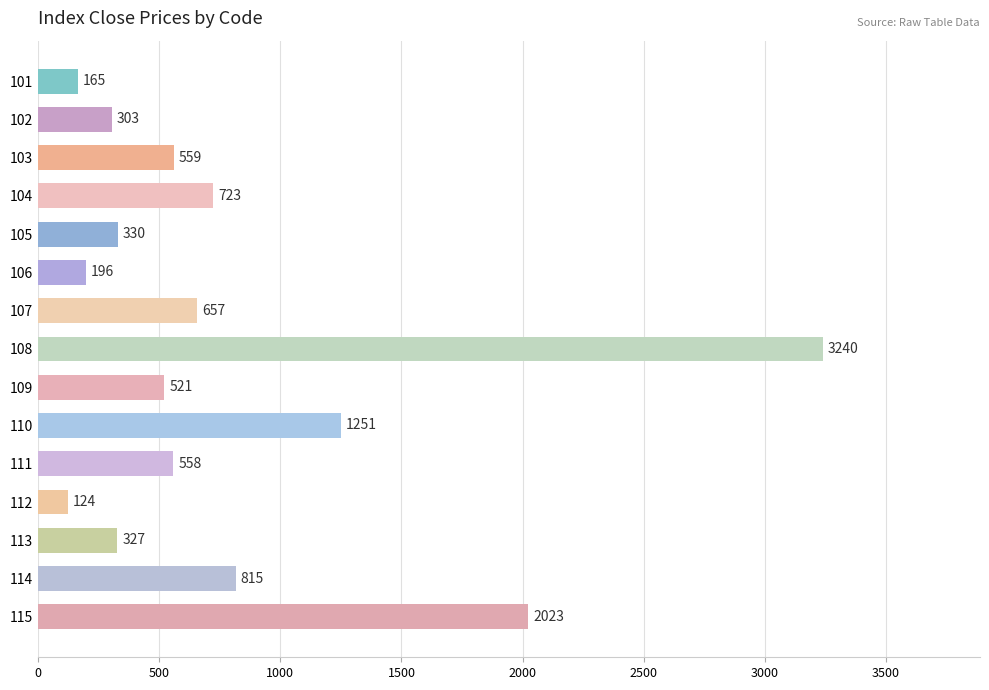

Does the chart contain any negative values?

No